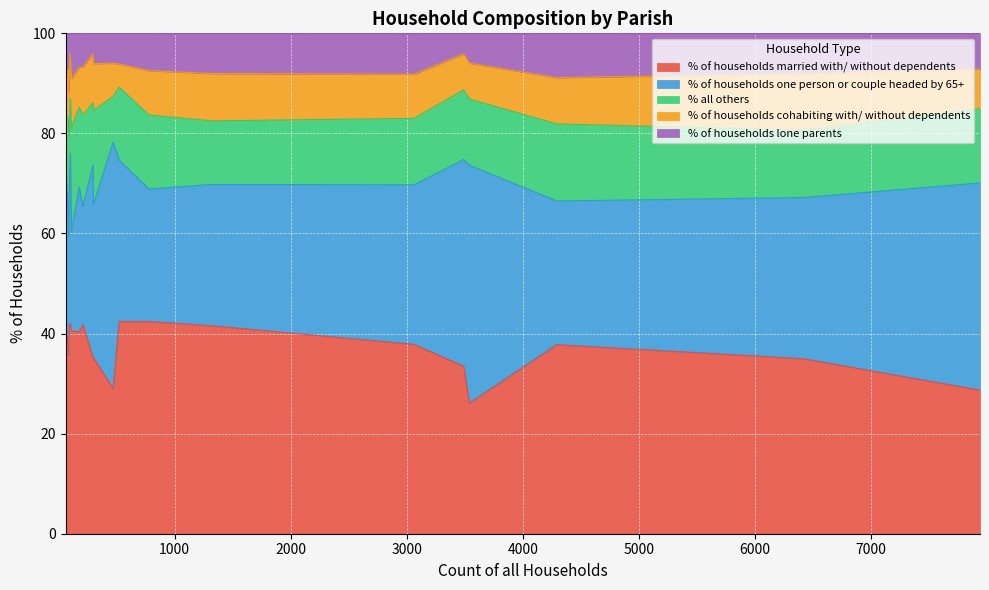

What is the maximum value for % of households cohabiting with/ without dependents?

12.1